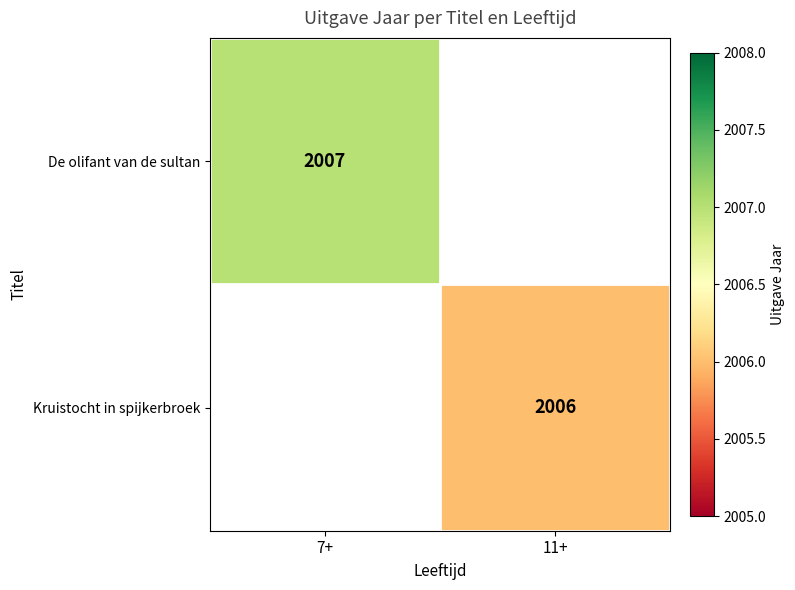

Is it true that Kruistocht in spijkerbroek equals 2006 at 11+?

True